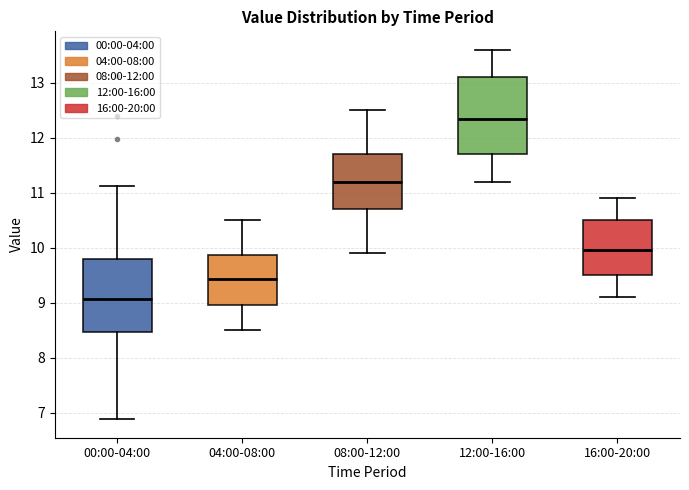

Reading left to right, transcribe this box plot: for each box, give where its median line is, the range the box spans, and where its two whiskers end, as read against the y-axis. The values are not printed on the chart, so give them approximately, as read against the axis.

00:00-04:00: median 9.1, box 8.5 to 9.8, whiskers 6.9 to 11.1
04:00-08:00: median 9.4, box 9.0 to 9.9, whiskers 8.5 to 10.5
08:00-12:00: median 11.2, box 10.7 to 11.7, whiskers 9.9 to 12.5
12:00-16:00: median 12.4, box 11.7 to 13.1, whiskers 11.2 to 13.6
16:00-20:00: median 10.0, box 9.5 to 10.5, whiskers 9.1 to 10.9